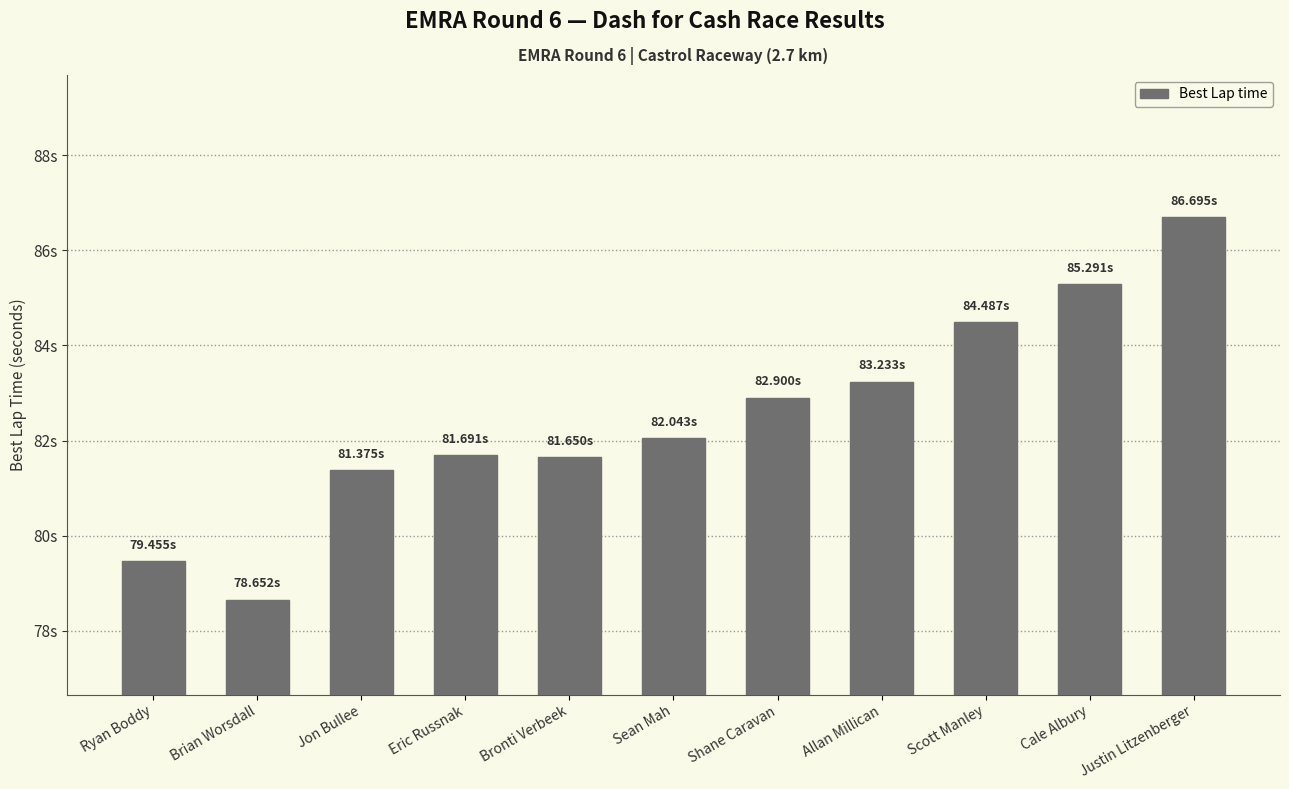

Does the chart contain any negative values?

No